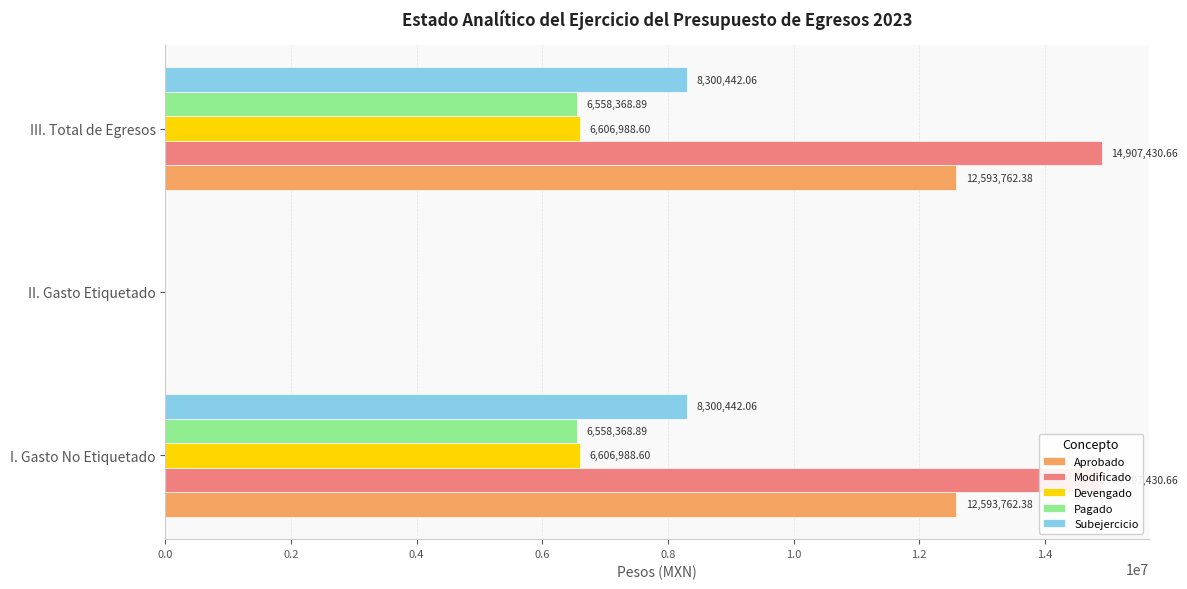

How many bars are there in each group?

5